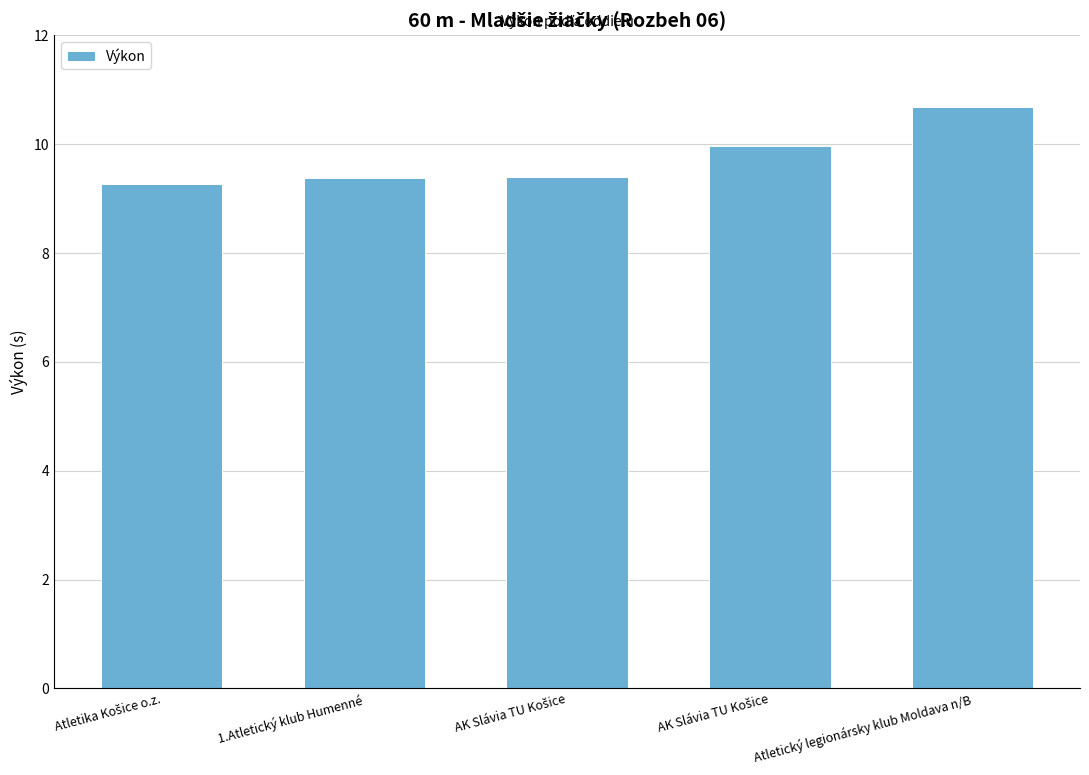

Does the chart contain stacked bars?

No